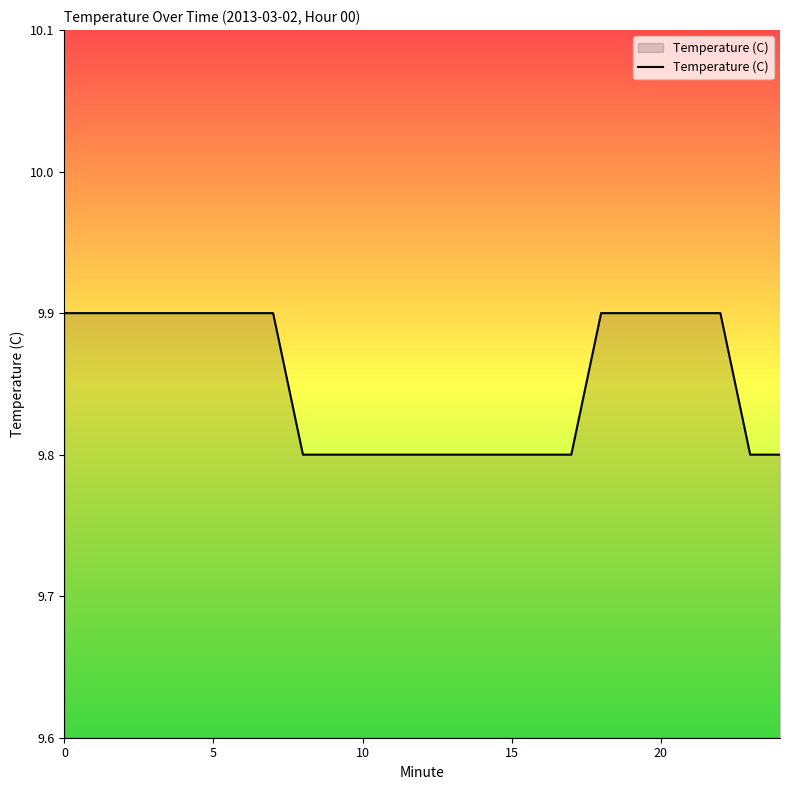

What is the smallest value displayed?

9.8